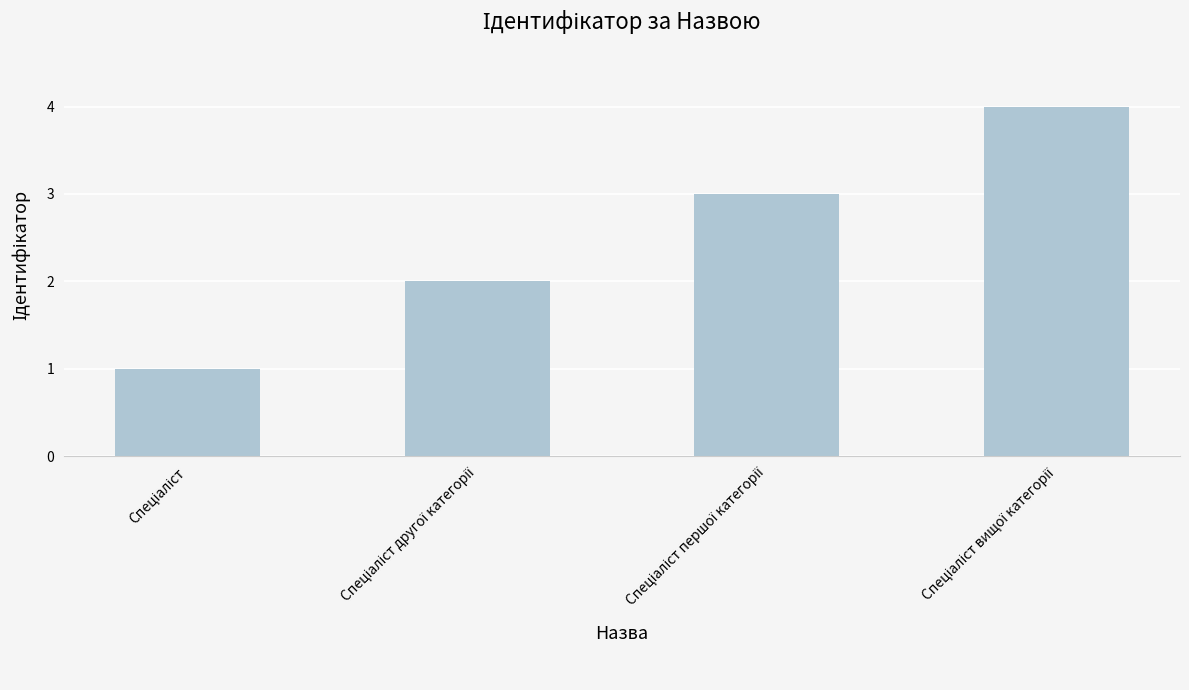

What is the sum of all values?

10